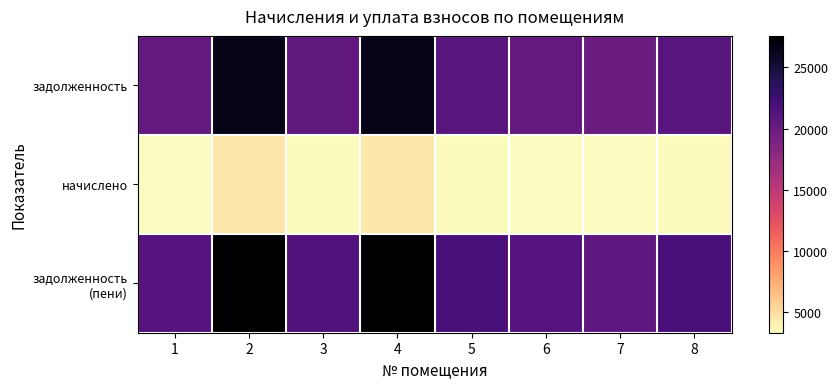

Which series has the largest range (max minus min)?

задолженность (пени)